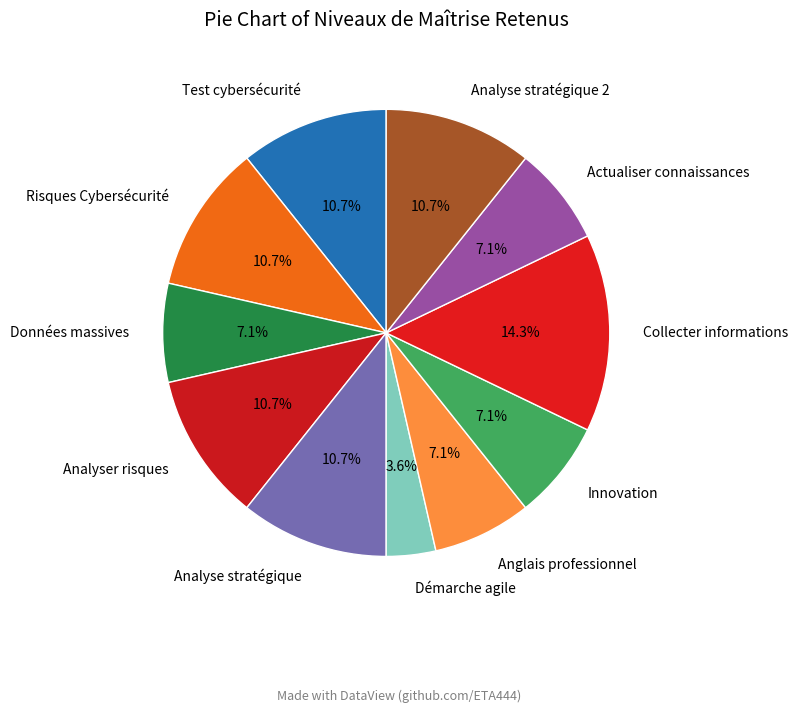

To the nearest percent, what is the average slice percentage?

9%